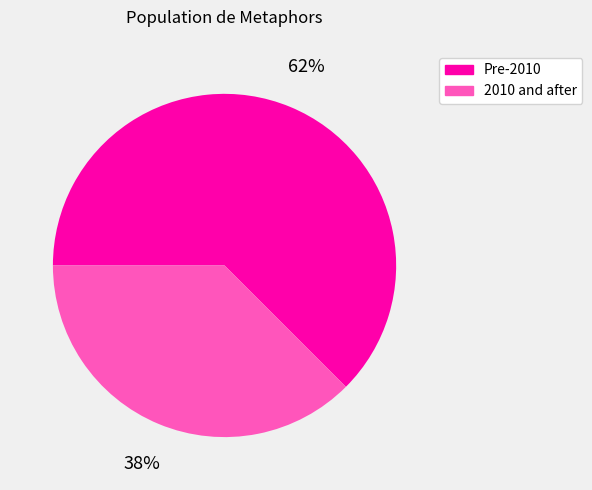

Combined, do 2010 and after and Pre-2010 account for over 50%?

Yes